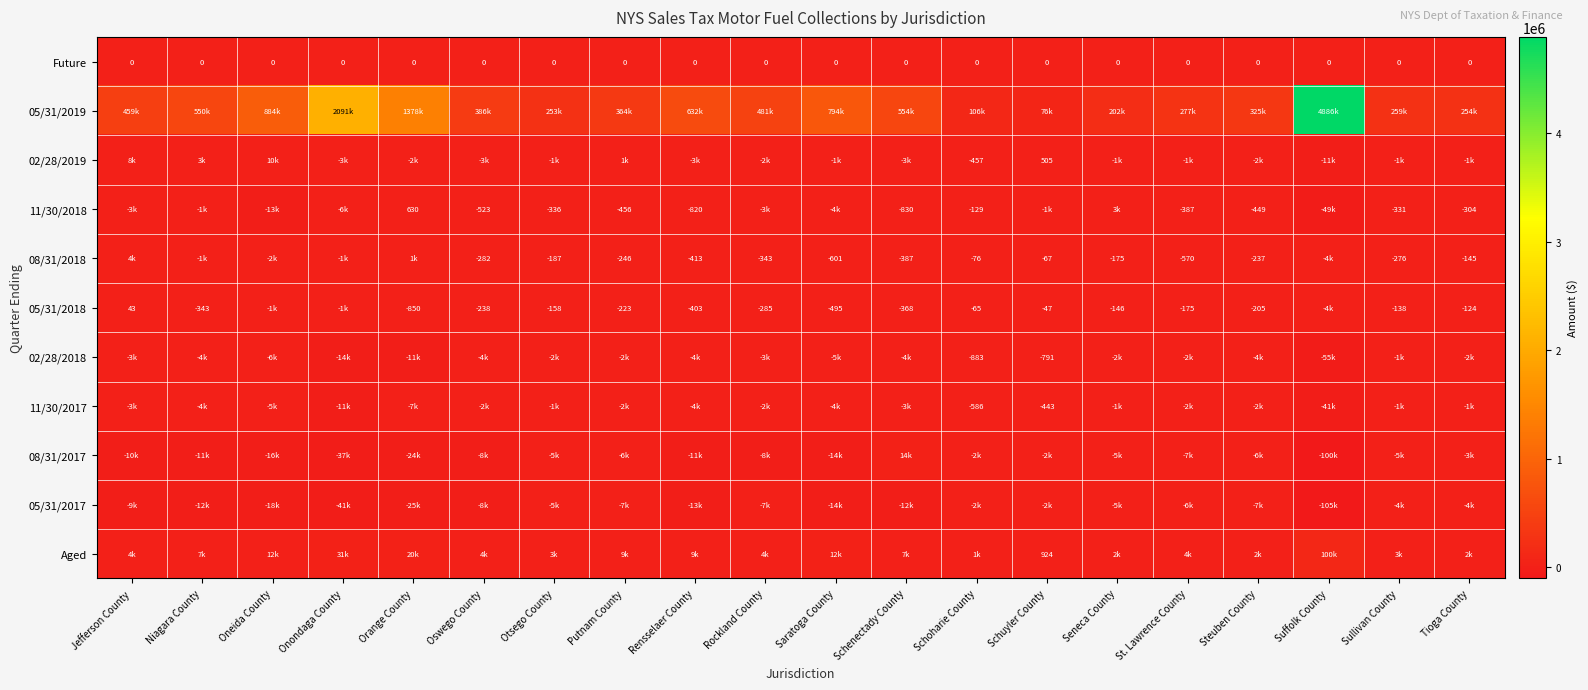

Is the value of 02/28/2019 at Steuben County greater than the value of 02/28/2018 at Steuben County?

Yes